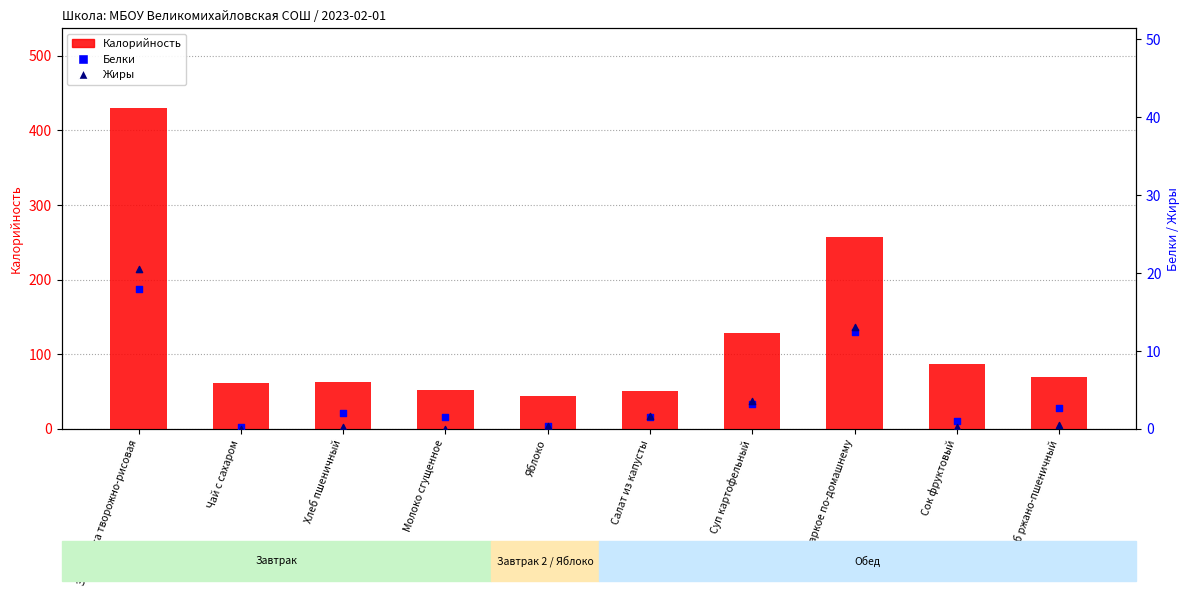

Which series has the widest spread of Y values?

Калорийность